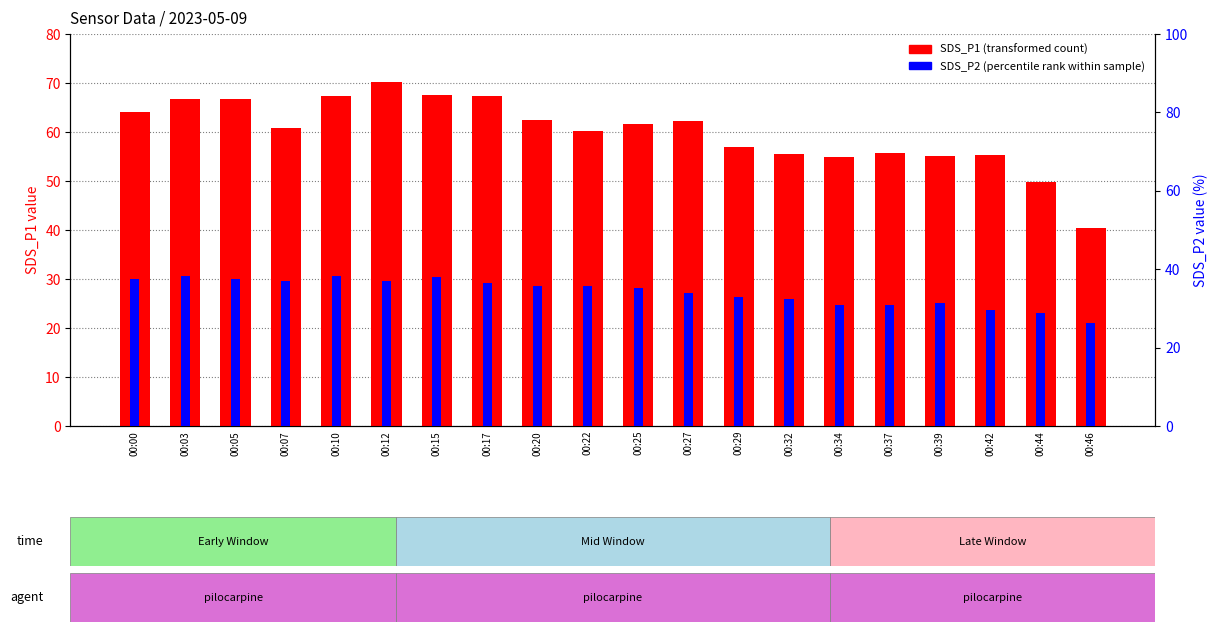

At which label is SDS_P1 (transformed count) closest to 55?

00:34